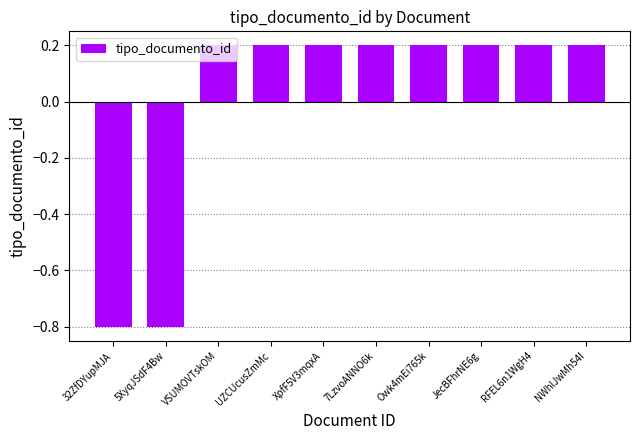

Is it true that the value at UZCUcusZmMc is 0.2?

True